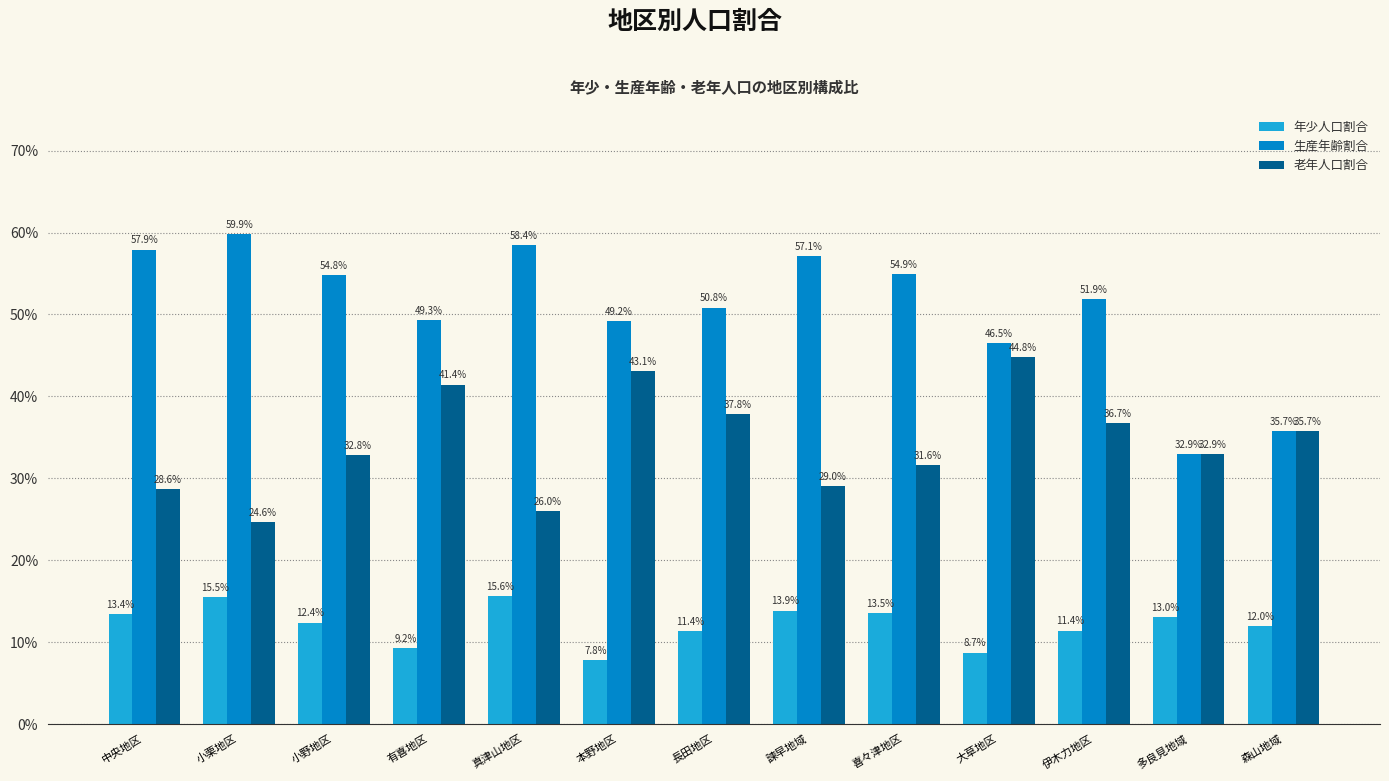

Are the bars horizontal?

No